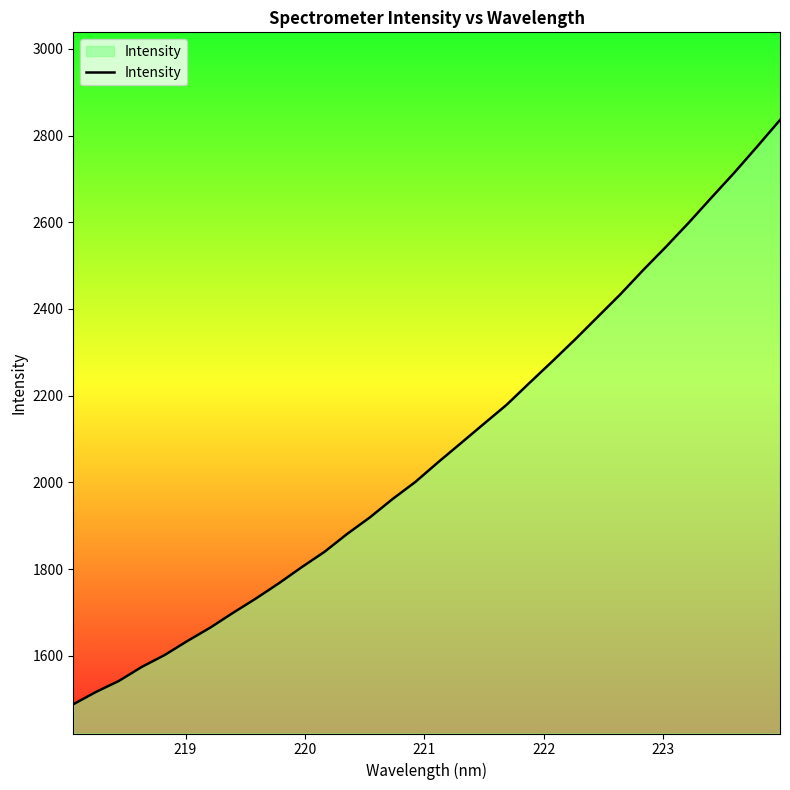

What is the greatest value displayed?

2836.0